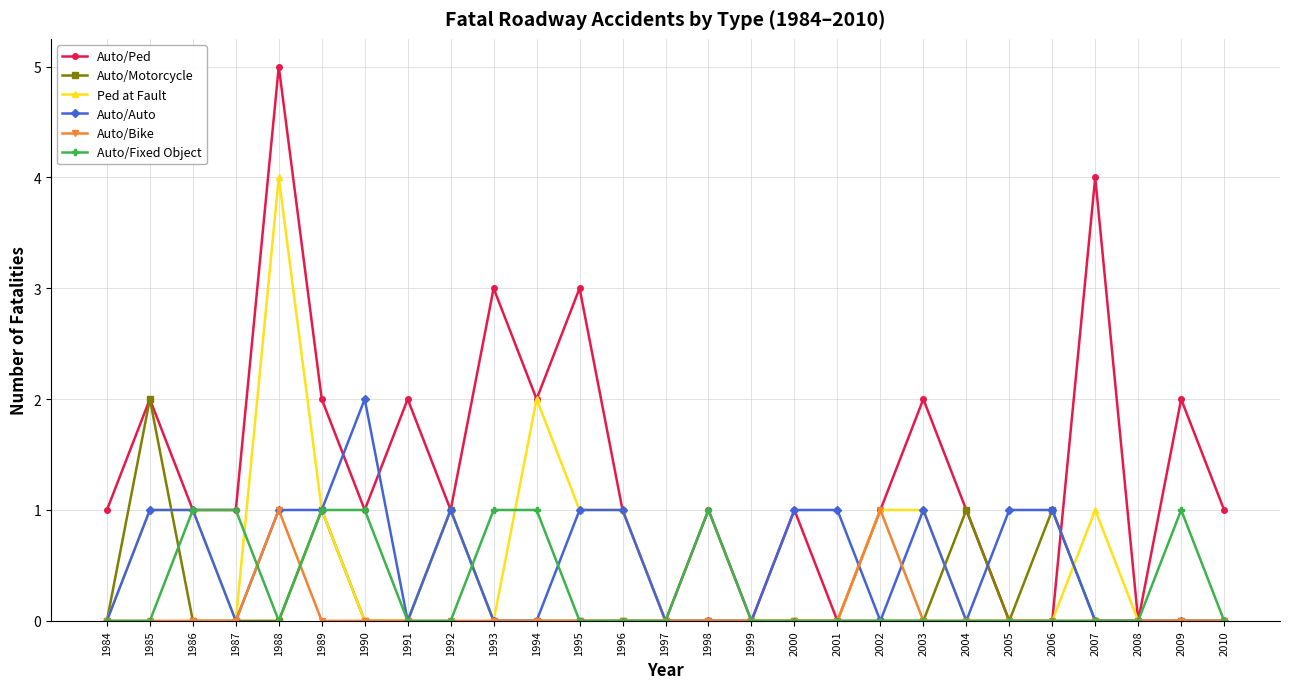

Which label corresponds to the largest value in the chart?

1988